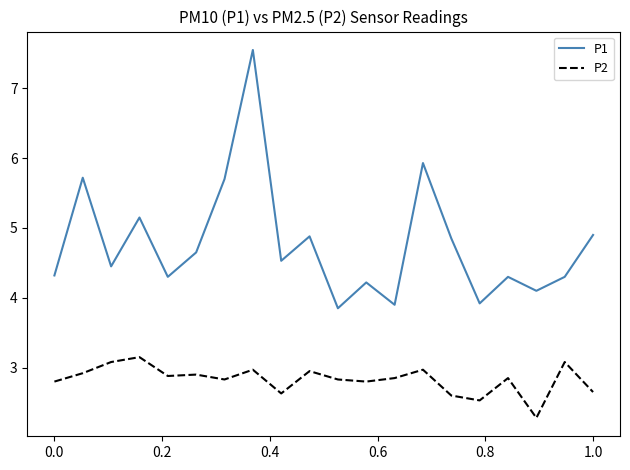

Which series has the widest spread of values?

P1